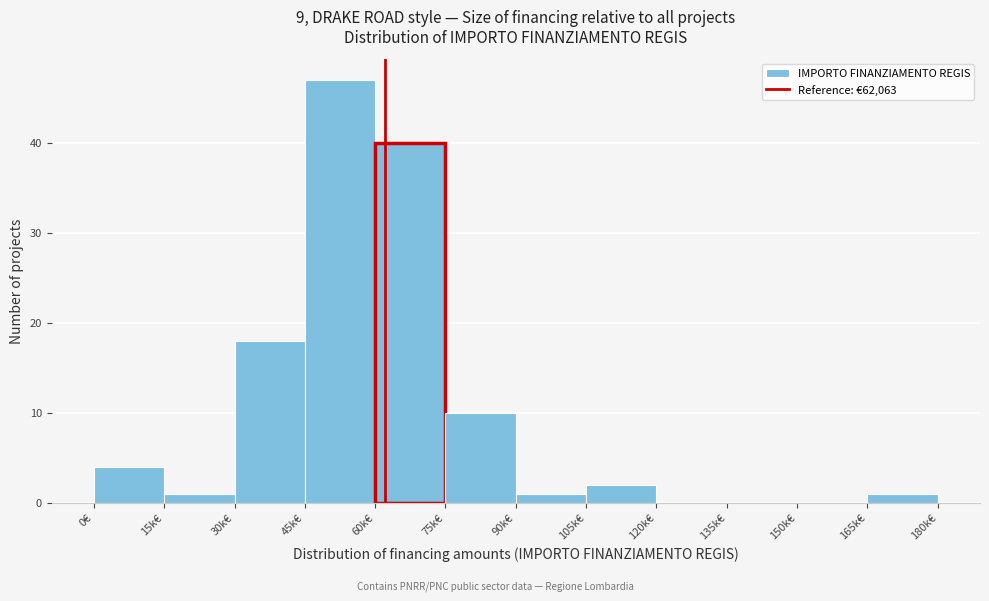

Reading left to right, extract all data points from this chart.

0€=4	15k€=1	30k€=18	45k€=47	60k€=40	75k€=10	90k€=1	105k€=2	120k€=0	135k€=0	150k€=0	165k€=1